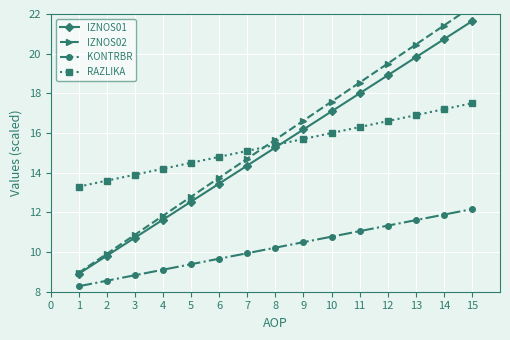

True or false: RAZLIKA and KONTRBR intersect in this chart.

False